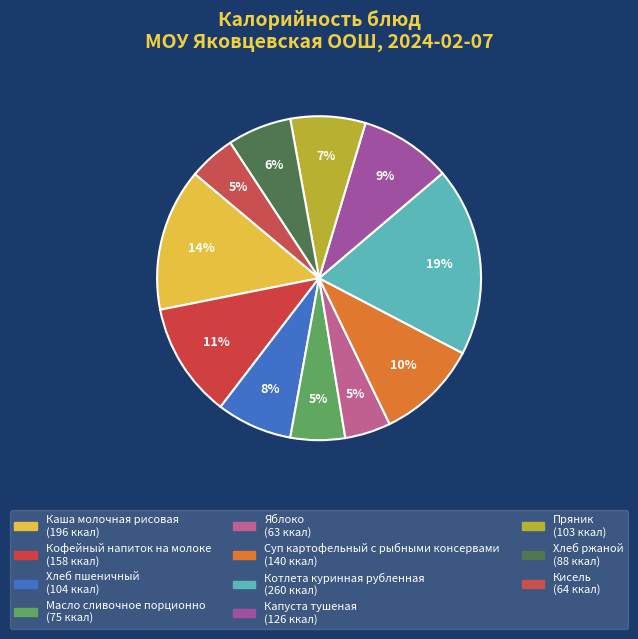

What percentage is NOT represented by Каша молочная рисовая?

85.8%